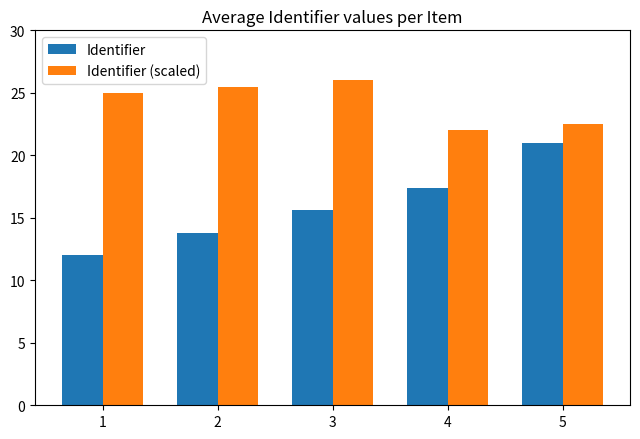

What is the spread (max minus min) of values at 4?

4.6